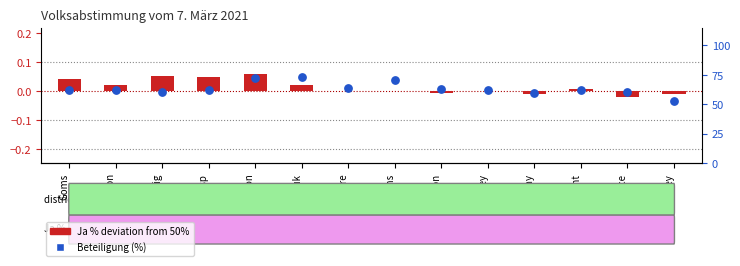

Which series reaches the maximum Y coordinate?

percentile rank within the sample